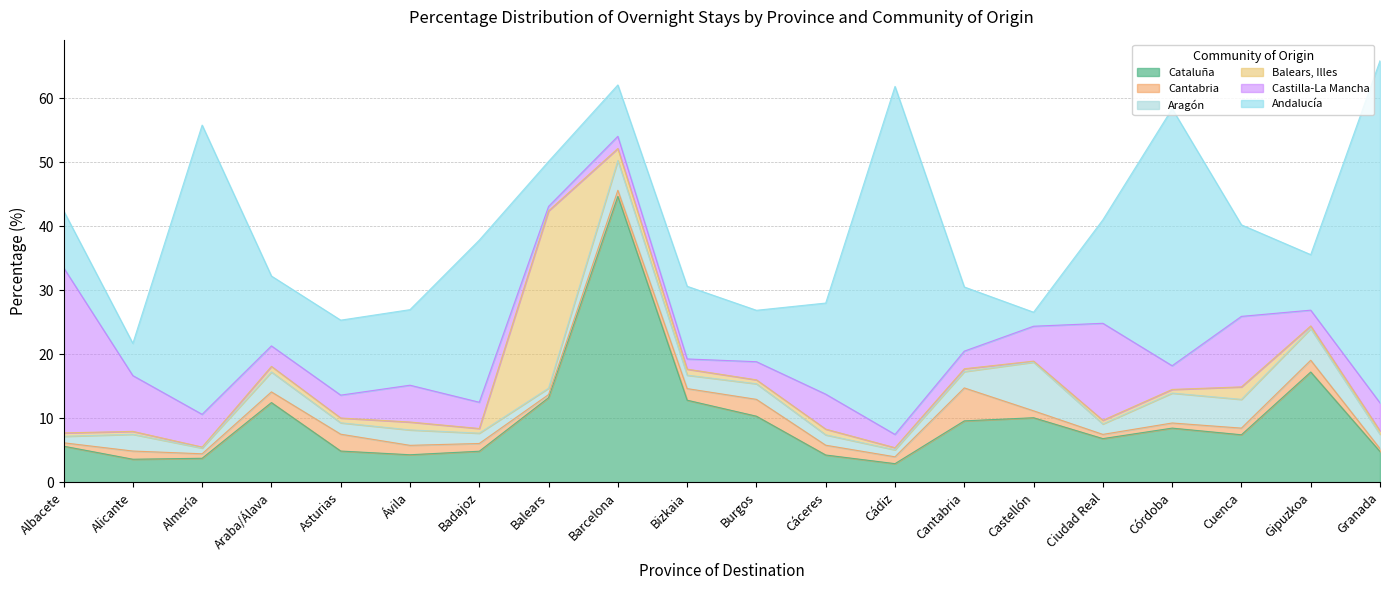

Reading left to right, list all the values displayed in this chart.

Cataluña: Albacete=5.7	Alicante=3.6	Almería=3.8	Araba/Álava=12.5	Asturias=4.9	Ávila=4.3	Badajoz=4.9	Balears=13.2	Barcelona=44.7	Bizkaia=12.8	Burgos=10.3	Cáceres=4.3	Cádiz=2.9	Cantabria=9.6	Castellón=10.1	Ciudad Real=6.8	Córdoba=8.5	Cuenca=7.4	Gipuzkoa=17.2	Granada=4.8
Cantabria: Albacete=0.5	Alicante=1.3	Almería=0.7	Araba/Álava=1.7	Asturias=2.6	Ávila=1.5	Badajoz=1.2	Balears=0.5	Barcelona=0.9	Bizkaia=1.8	Burgos=2.6	Cáceres=1.5	Cádiz=1.1	Cantabria=5.2	Castellón=1.1	Ciudad Real=0.7	Córdoba=0.8	Cuenca=1.0	Gipuzkoa=1.8	Granada=0.5
Aragón: Albacete=1.0	Alicante=2.6	Almería=0.9	Araba/Álava=3.1	Asturias=1.8	Ávila=2.4	Badajoz=1.6	Balears=1.0	Barcelona=4.7	Bizkaia=2.1	Burgos=2.4	Cáceres=1.6	Cádiz=1.1	Cantabria=2.5	Castellón=7.6	Ciudad Real=1.6	Córdoba=4.7	Cuenca=4.5	Gipuzkoa=4.9	Granada=2.2
Balears, Illes: Albacete=0.5	Alicante=0.5	Almería=0.1	Araba/Álava=0.9	Asturias=0.8	Ávila=1.2	Badajoz=0.7	Balears=27.7	Barcelona=1.9	Bizkaia=0.9	Burgos=0.6	Cáceres=0.9	Cádiz=0.3	Cantabria=0.4	Castellón=0.2	Ciudad Real=0.6	Córdoba=0.6	Cuenca=1.9	Gipuzkoa=0.4	Granada=0.5
Castilla-La Mancha: Albacete=25.8	Alicante=8.7	Almería=5.1	Araba/Álava=3.2	Asturias=3.6	Ávila=5.8	Badajoz=4.1	Balears=0.7	Barcelona=1.9	Bizkaia=1.6	Burgos=2.8	Cáceres=5.5	Cádiz=2.1	Cantabria=2.8	Castellón=5.5	Ciudad Real=15.2	Córdoba=3.7	Cuenca=11.0	Gipuzkoa=2.5	Granada=4.4
Andalucía: Albacete=8.9	Alicante=5.0	Almería=45.2	Araba/Álava=10.9	Asturias=11.7	Ávila=11.8	Badajoz=25.3	Balears=7.0	Barcelona=8.0	Bizkaia=11.3	Burgos=8.0	Cáceres=14.2	Cádiz=54.4	Cantabria=10.0	Castellón=2.2	Ciudad Real=16.2	Córdoba=40.1	Cuenca=14.3	Gipuzkoa=8.7	Granada=53.4